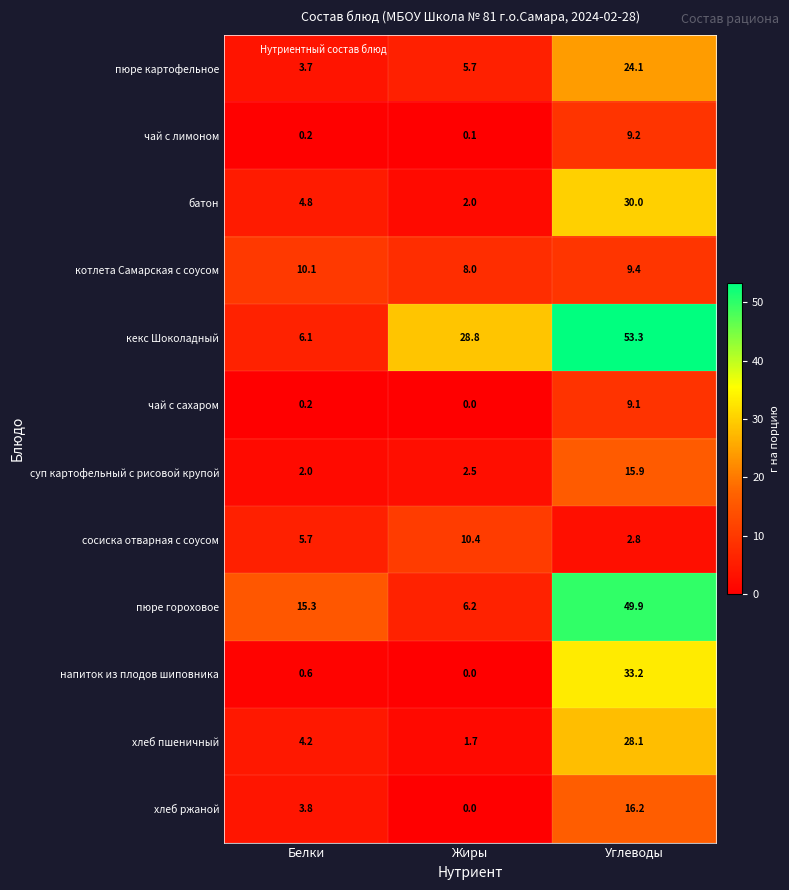

The пюре картофельное series shows 8.1 at Жиры. True or false?

False